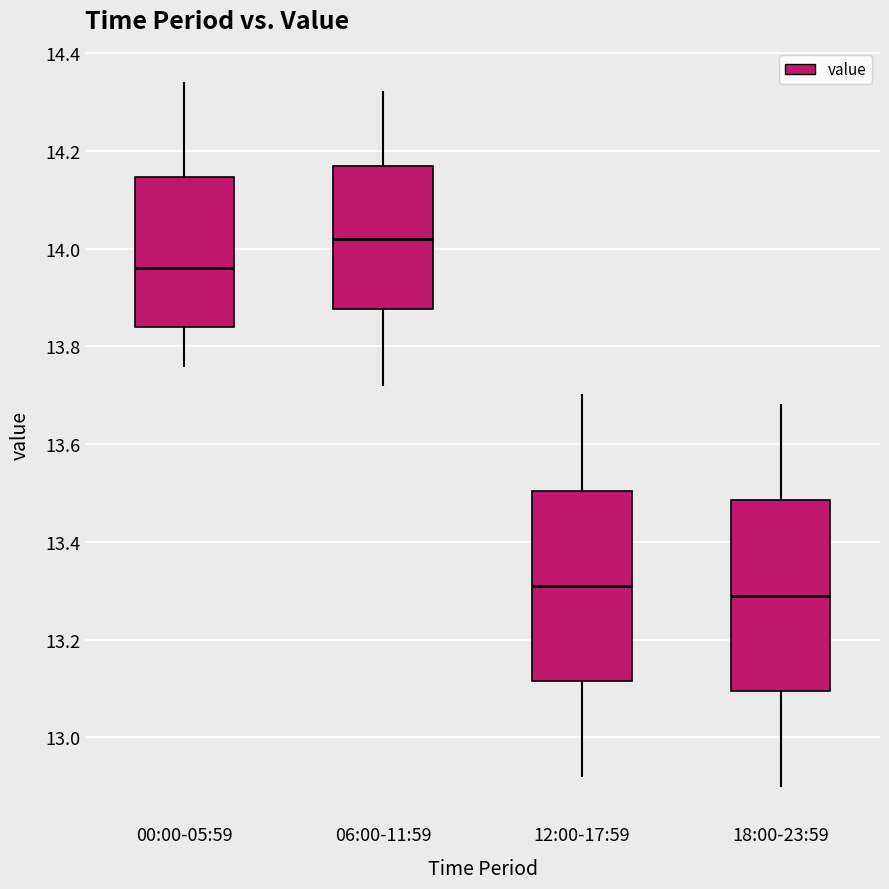

Reading left to right, transcribe this box plot: for each box, give where its median line is, the range the box spans, and where its two whiskers end, as read against the y-axis. The values are not printed on the chart, so give them approximately, as read against the axis.

00:00-05:59: median 13.96, box 13.84 to 14.14, whiskers 13.76 to 14.34
06:00-11:59: median 14.02, box 13.88 to 14.18, whiskers 13.72 to 14.32
12:00-17:59: median 13.32, box 13.12 to 13.50, whiskers 12.92 to 13.70
18:00-23:59: median 13.30, box 13.10 to 13.48, whiskers 12.90 to 13.68